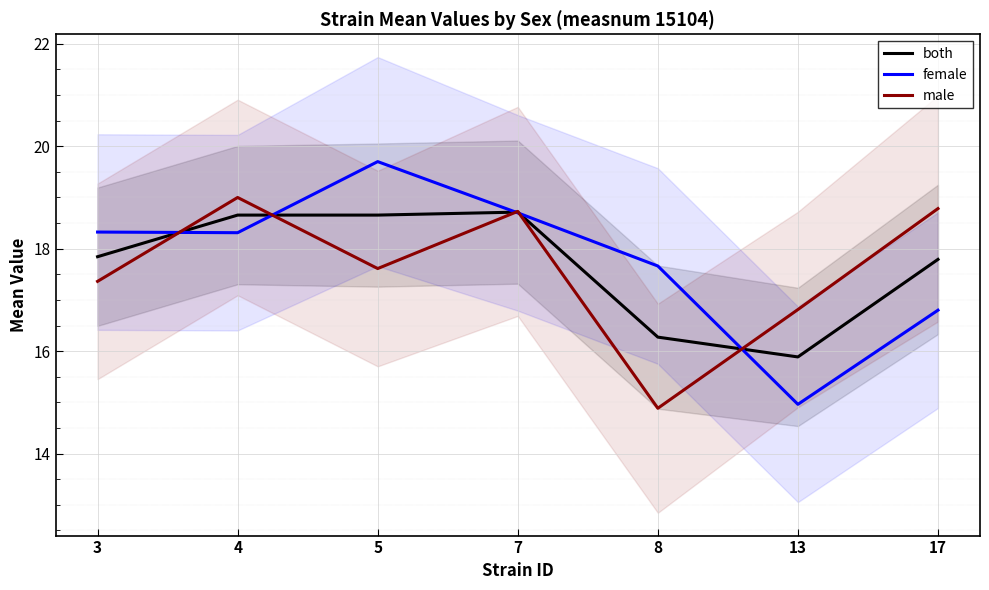

How many lines are shown in the chart?

3